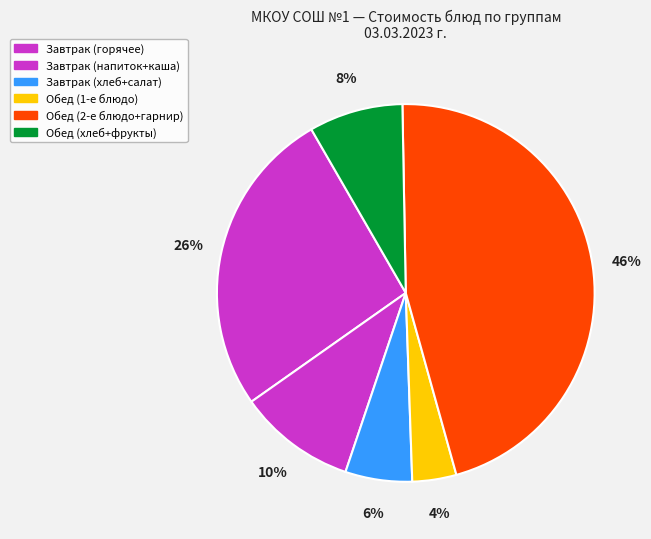

Rank the categories by value from lowest to highest.

Обед (1-е блюдо), Завтрак (хлеб+салат), Обед (хлеб+фрукты), Завтрак (напиток+каша), Завтрак (горячее), Обед (2-е блюдо+гарнир)